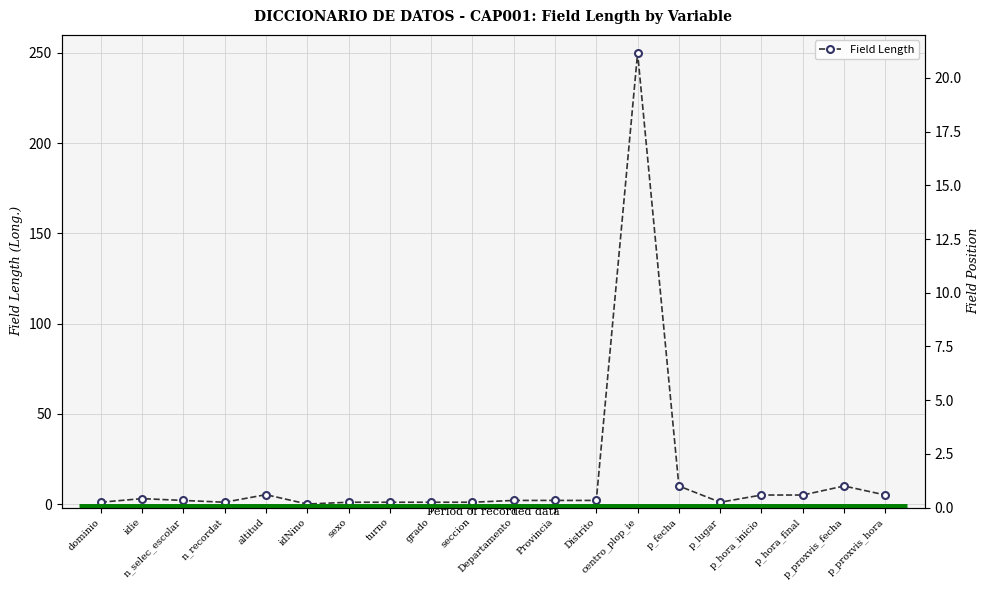

Rank the series by their average value, from highest to lowest.

Field Length, Field Position